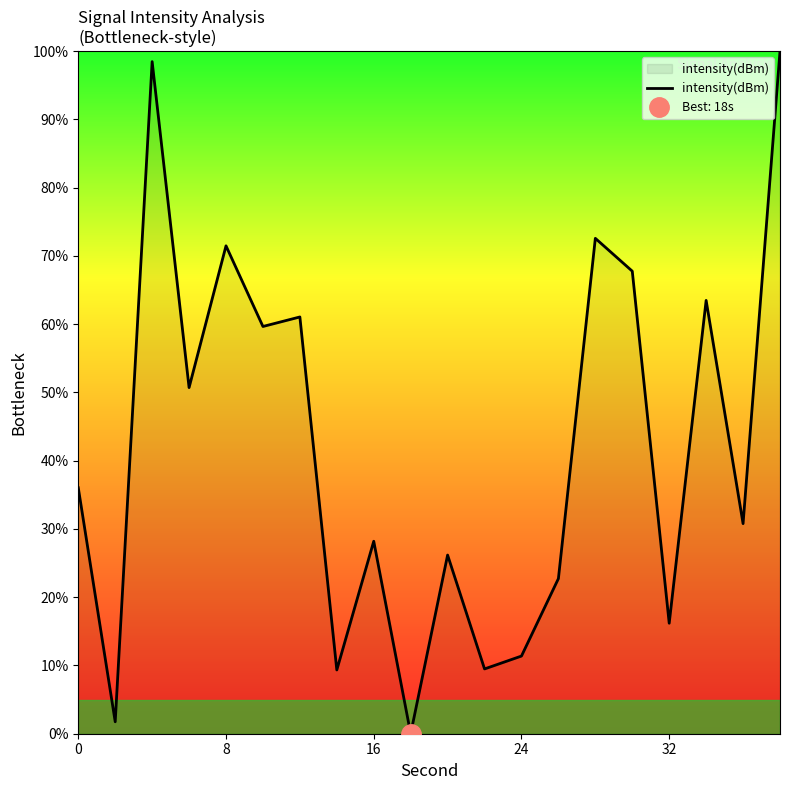

The intensity(dBm) series shows 42.5 at 8. True or false?

False